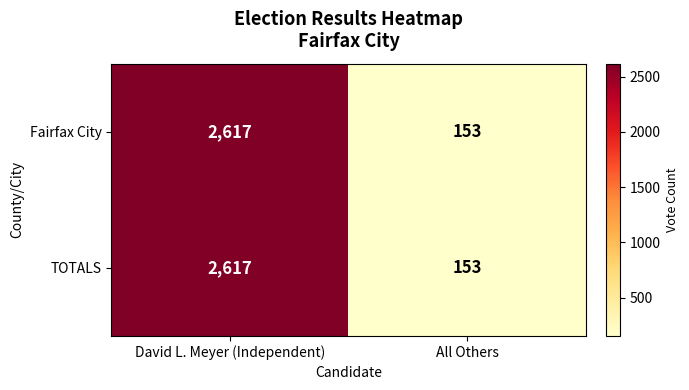

Count the number of categories in the chart.

2